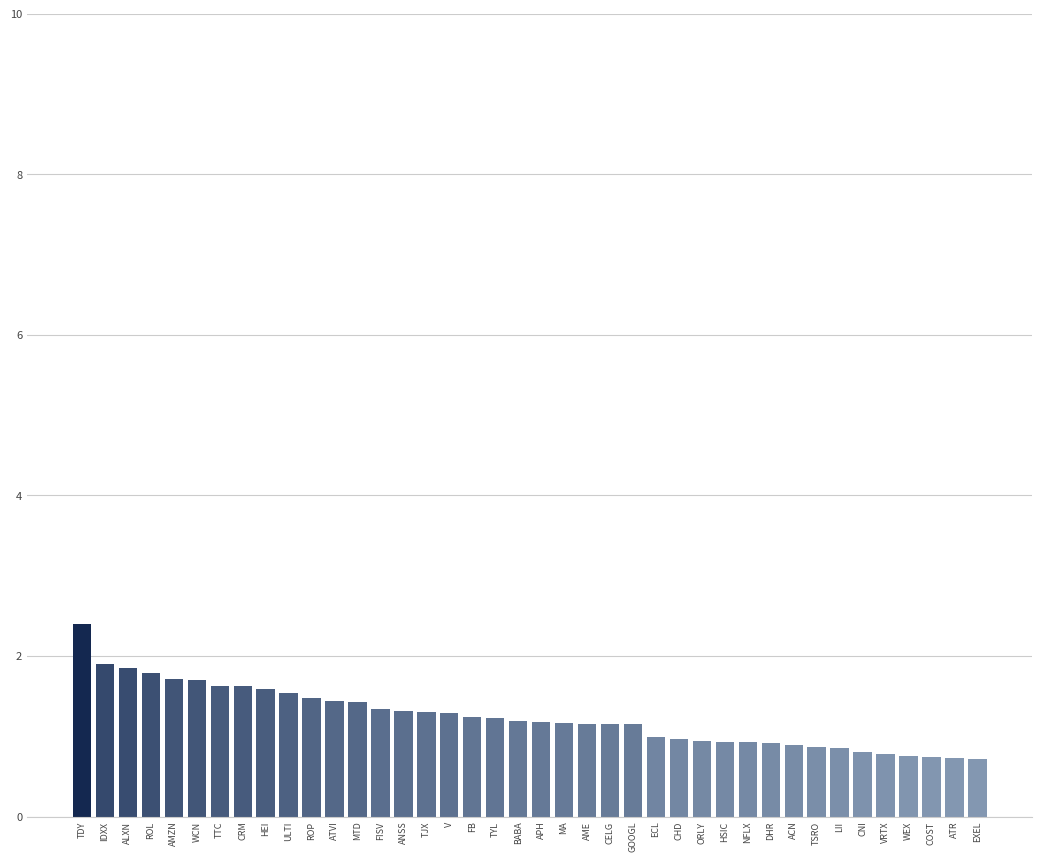

What is the average value?

1.2